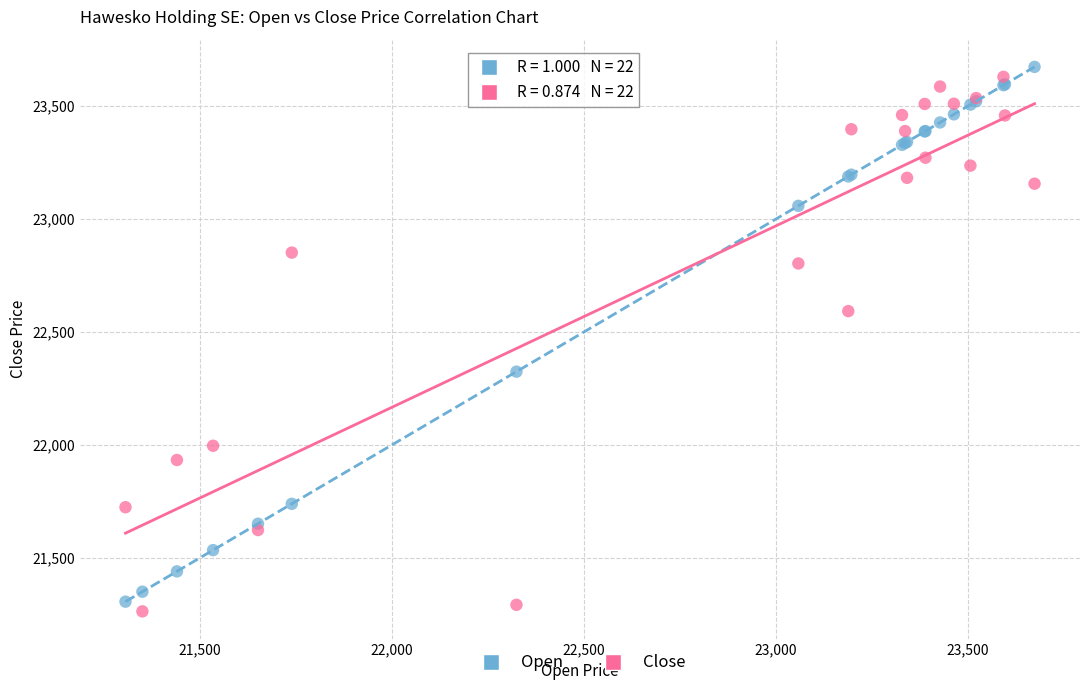

What is the X range (max minus min) for the scatter plot?

2367